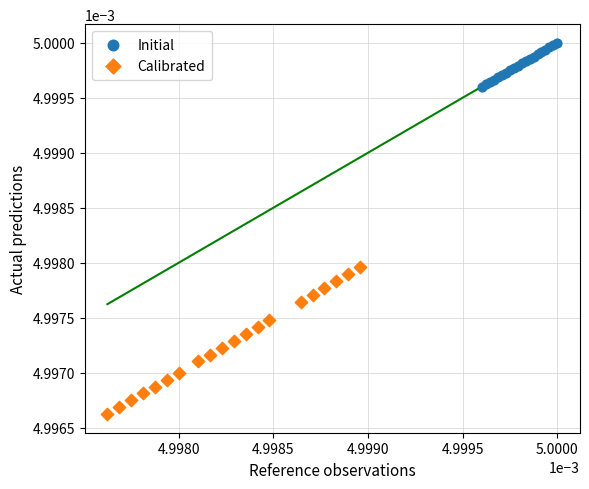

What are all the series names shown in the legend?

Initial, Calibrated